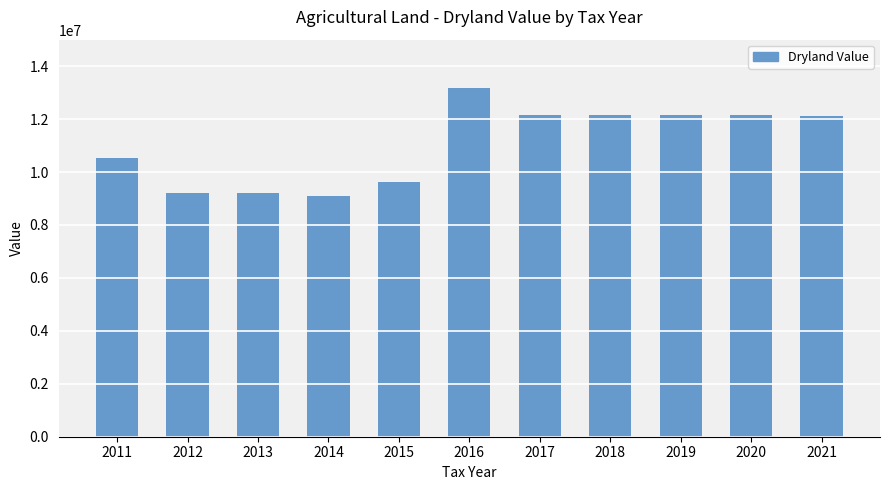

What is the change in value from 2011 to 2013?

-1309228